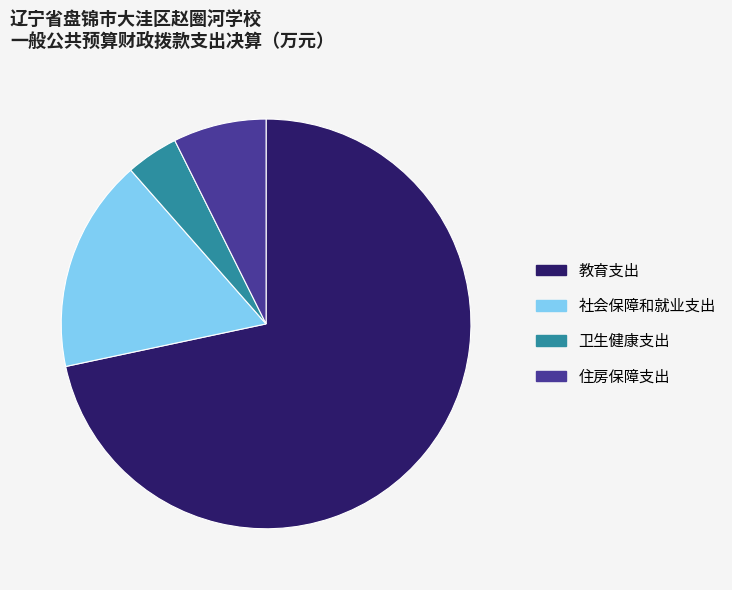

Which slice is the smallest?

卫生健康支出